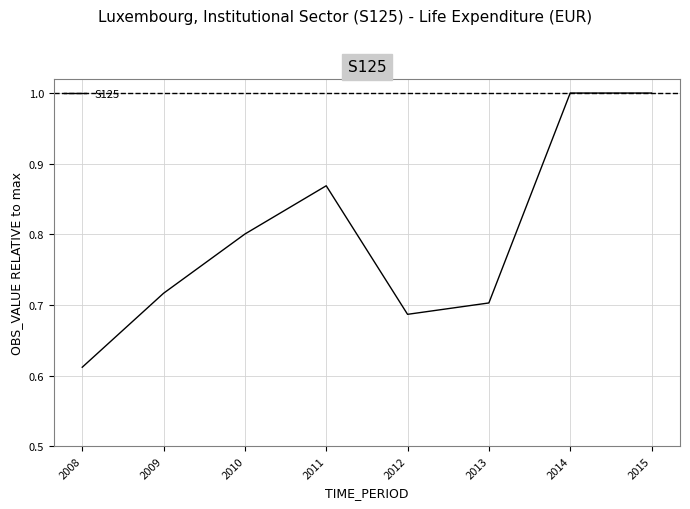

Where is the first local maximum?

2011